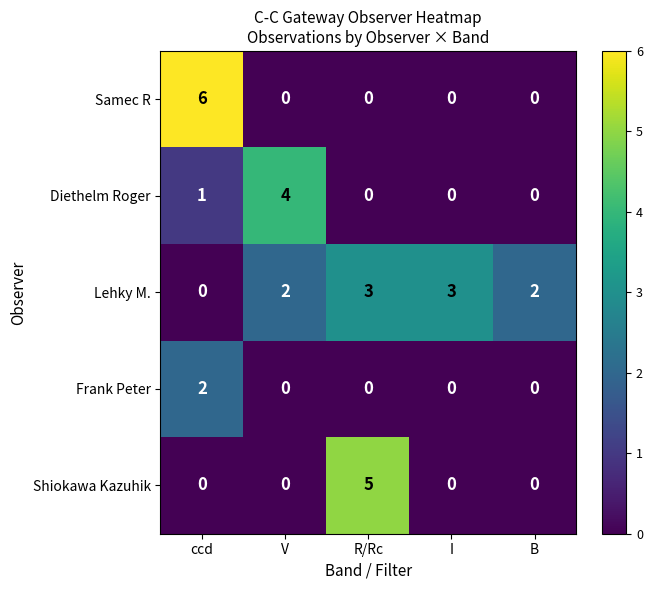

Reading left to right, extract all data points from this chart.

Samec R: ccd=6	V=0	R/Rc=0	I=0	B=0
Diethelm Roger: ccd=1	V=4	R/Rc=0	I=0	B=0
Lehky M.: ccd=0	V=2	R/Rc=3	I=3	B=2
Frank Peter: ccd=2	V=0	R/Rc=0	I=0	B=0
Shiokawa Kazuhik: ccd=0	V=0	R/Rc=5	I=0	B=0